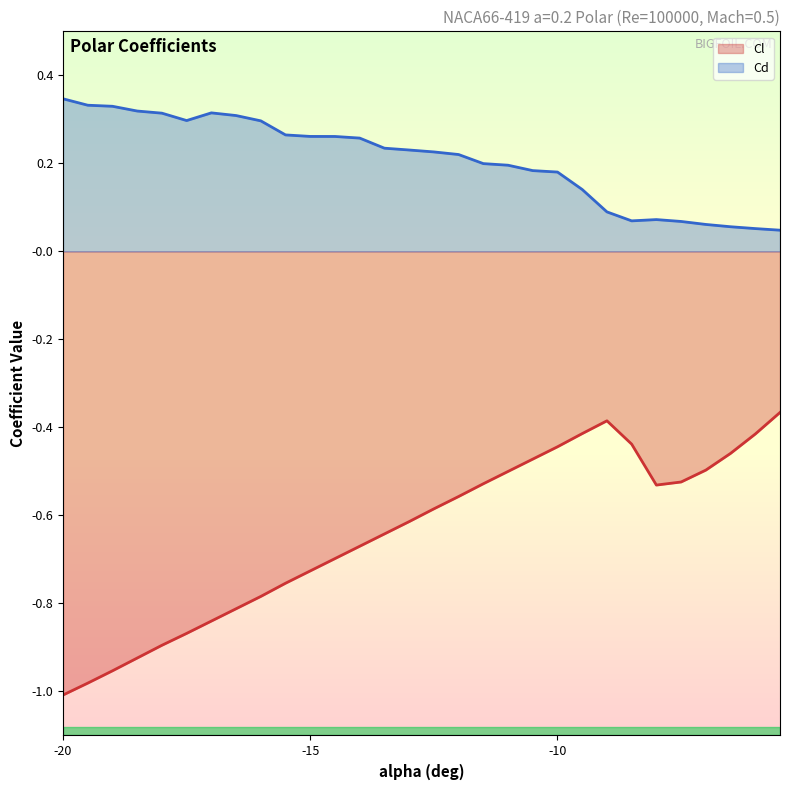

True or false: Cl and Cd cross at least once.

False